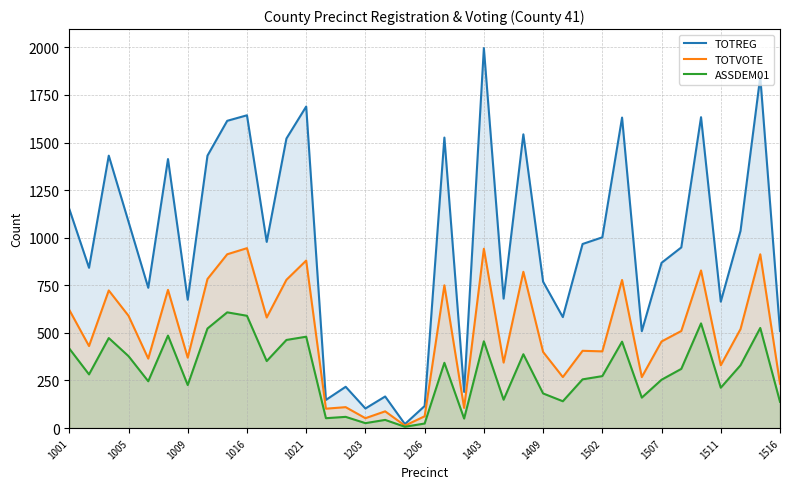

True or false: TOTVOTE has more than 2 points higher than both neighbors.

True